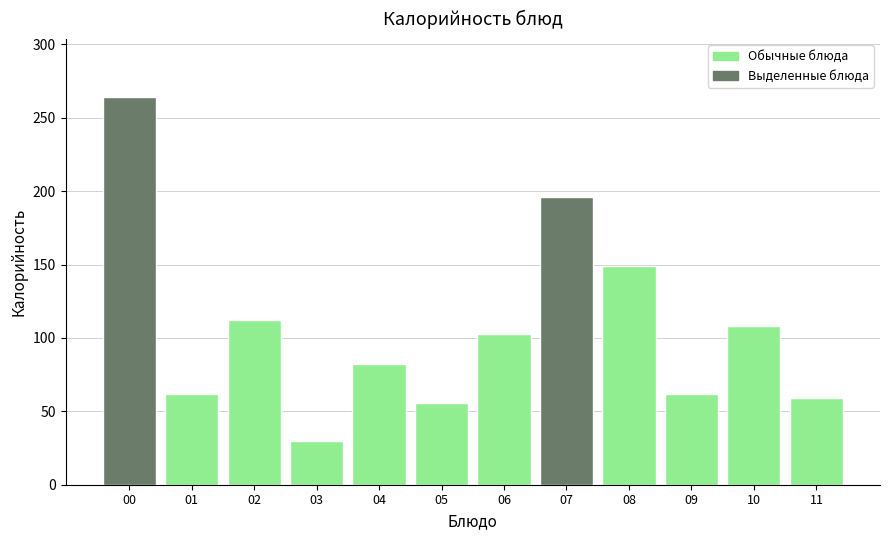

The value at 02 is 112.0. True or false?

True